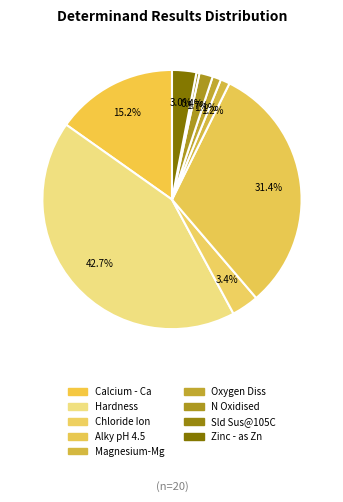

Is there any slice that represents more than half of the pie?

No